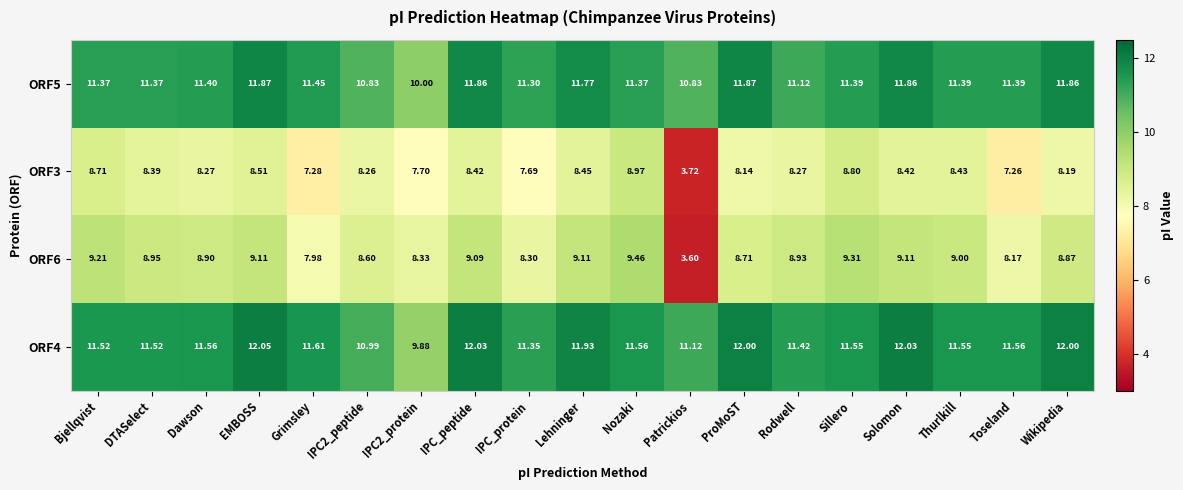

At which category is the sum across all series the highest?

EMBOSS